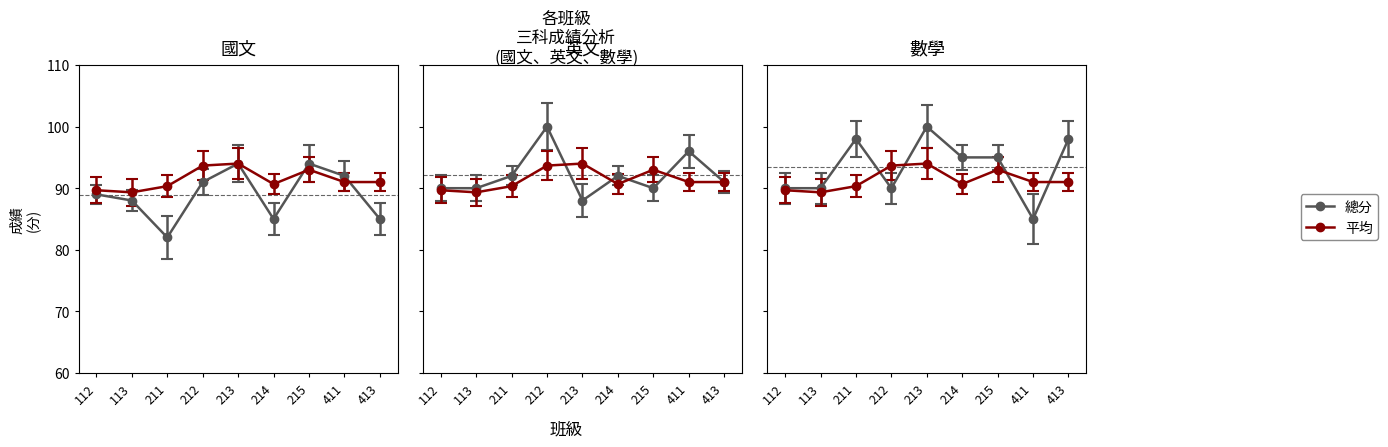

Where is 平均 nearest to the value 91?

411